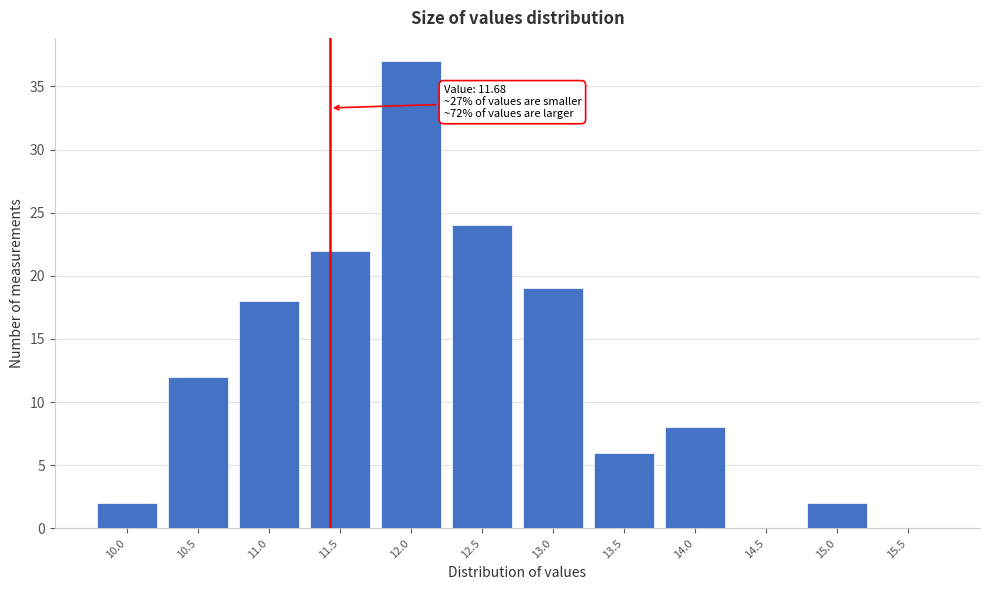

Reading left to right, transcribe all the data shown in this chart.

10.0=2	10.5=12	11.0=18	11.5=22	12.0=37	12.5=24	13.0=19	13.5=6	14.0=8	14.5=0	15.0=2	15.5=0